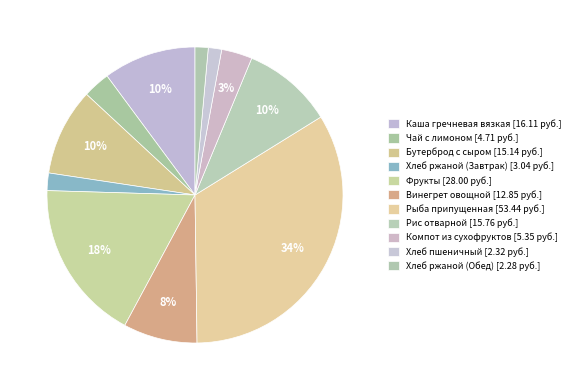

How many slices are in this pie chart?

11